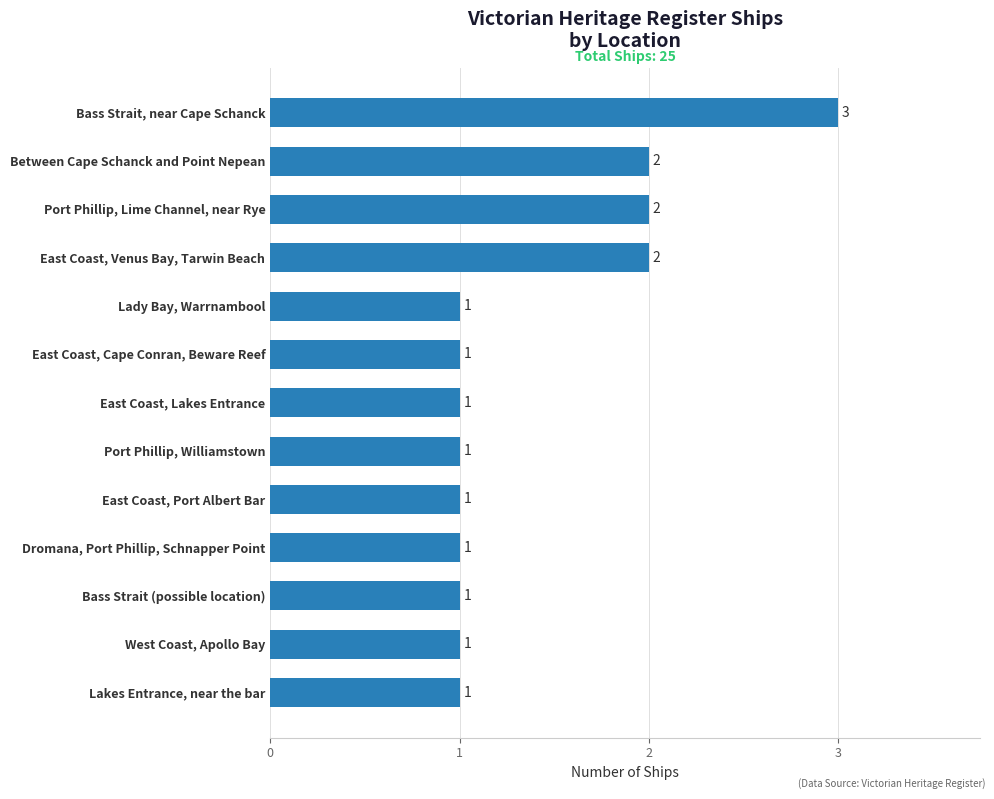

What is the maximum value shown in the chart?

3